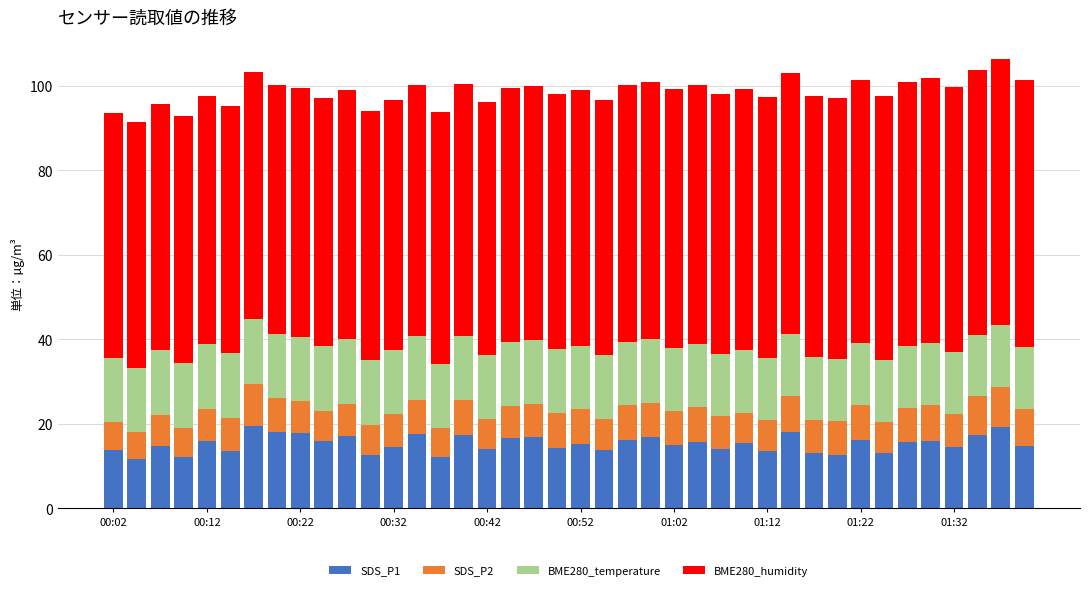

What is the sum of all SDS_P1 values?

613.3